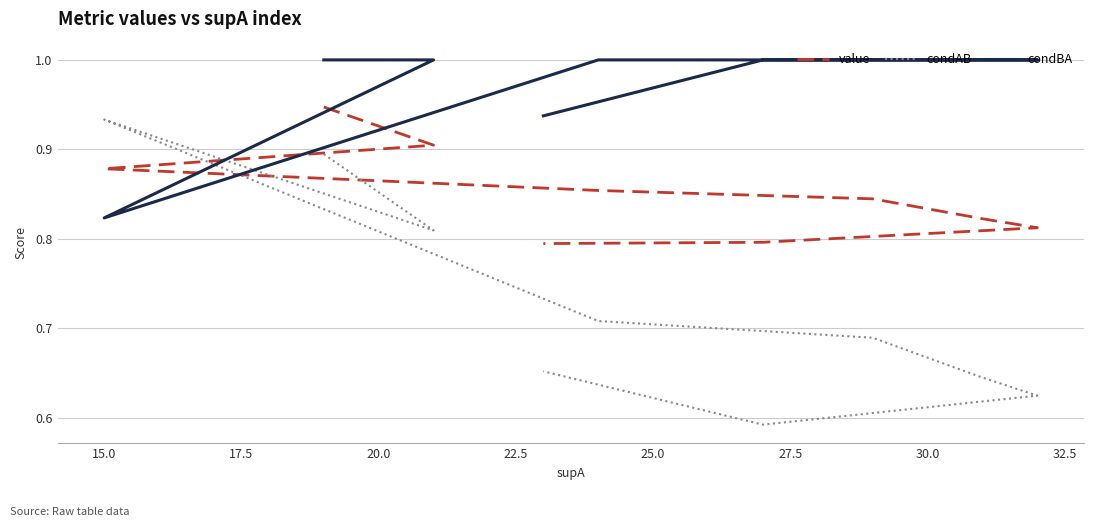

How many times do value and condBA cross each other?

2